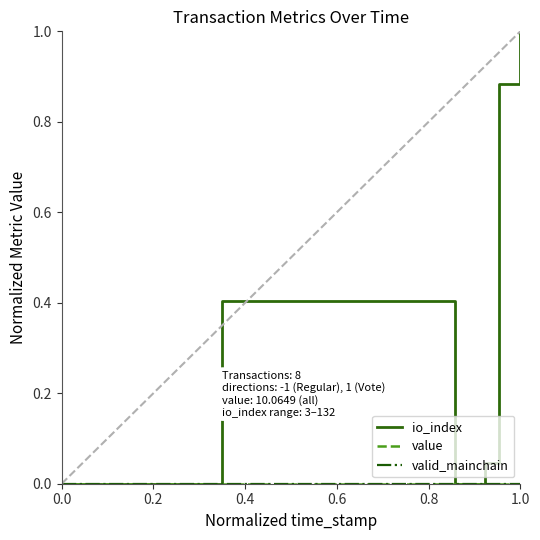

Is this an area chart (filled region under the line)?

No